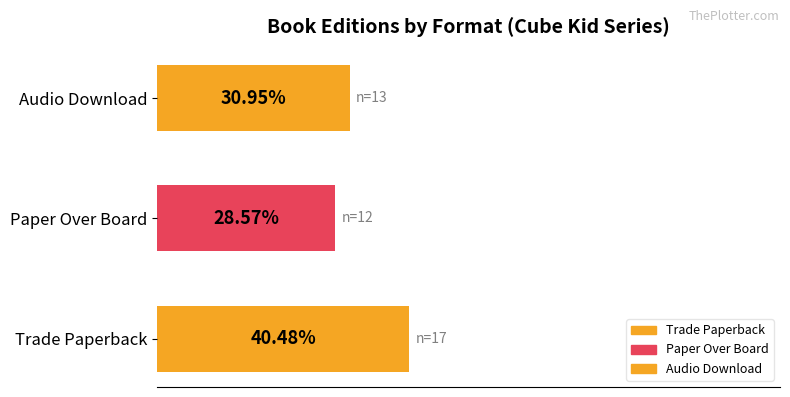

Rank the categories by value from lowest to highest.

Paper Over Board, Audio Download, Trade Paperback